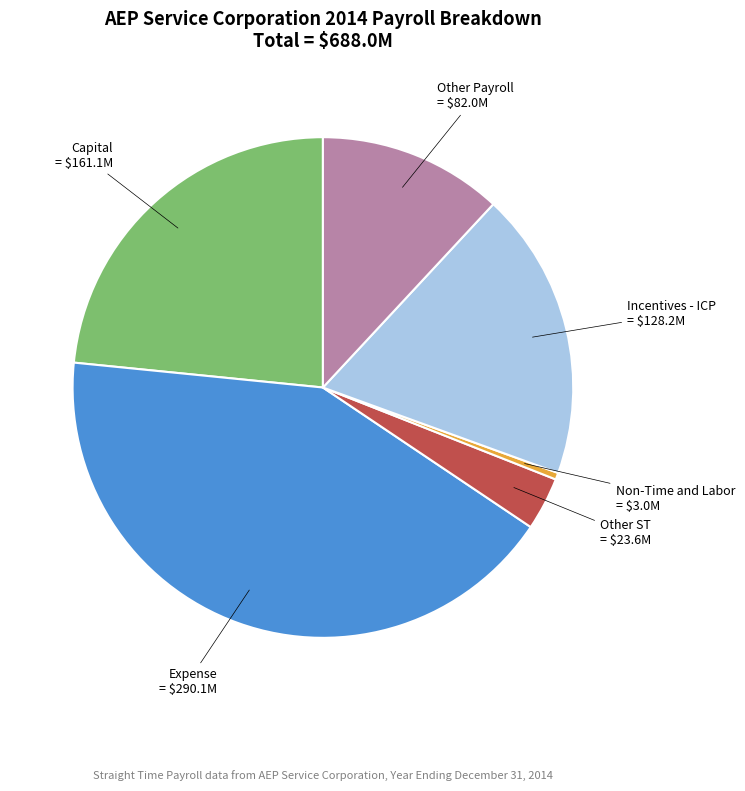

Rank the categories by value from highest to lowest.

Expense, Capital, Incentives - ICP, Other Payroll, Other ST, Non-Time and Labor